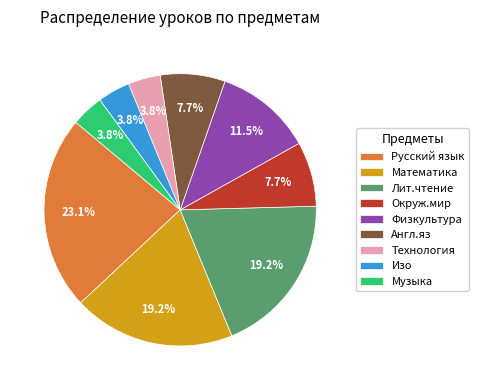

Does Русский язык represent more than half of the total?

No